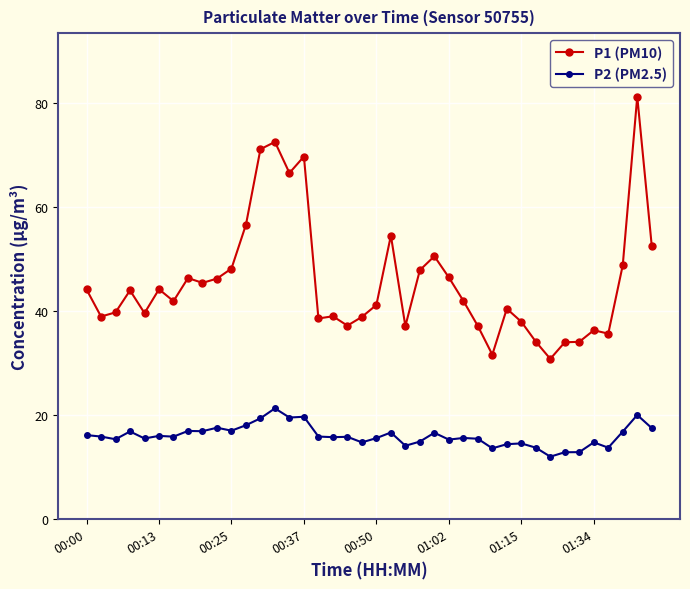

True or false: P1 (PM10) has more than 2 points higher than both neighbors.

True